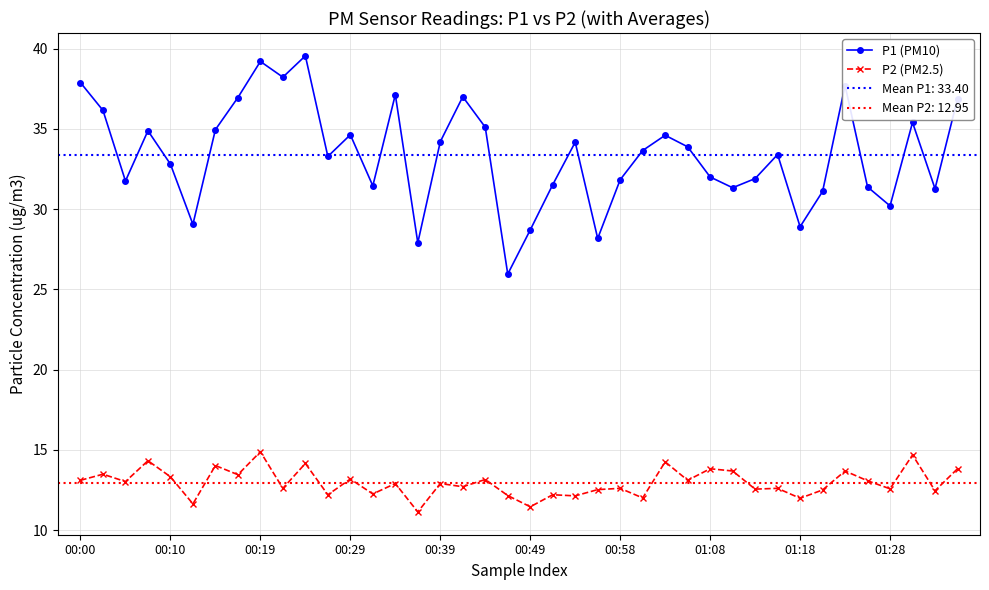

True or false: P1 (PM10) and P2 (PM2.5) cross at least once.

False